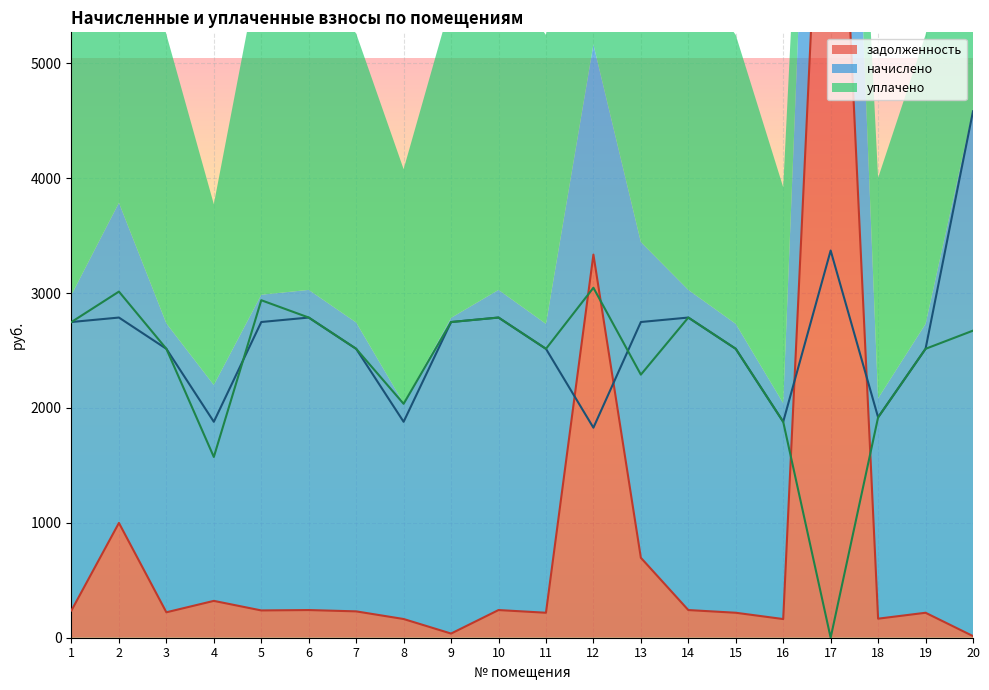

What is the lowest value of the задолженность series?

14.1